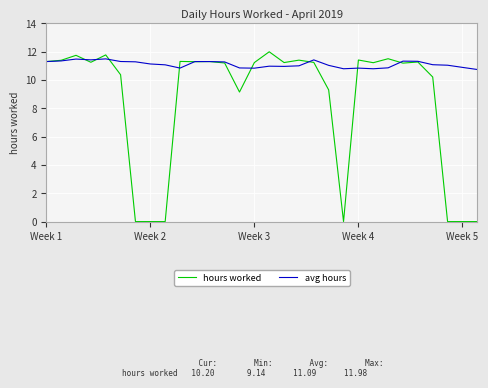

What is the lowest value of the avg hours series?

10.7